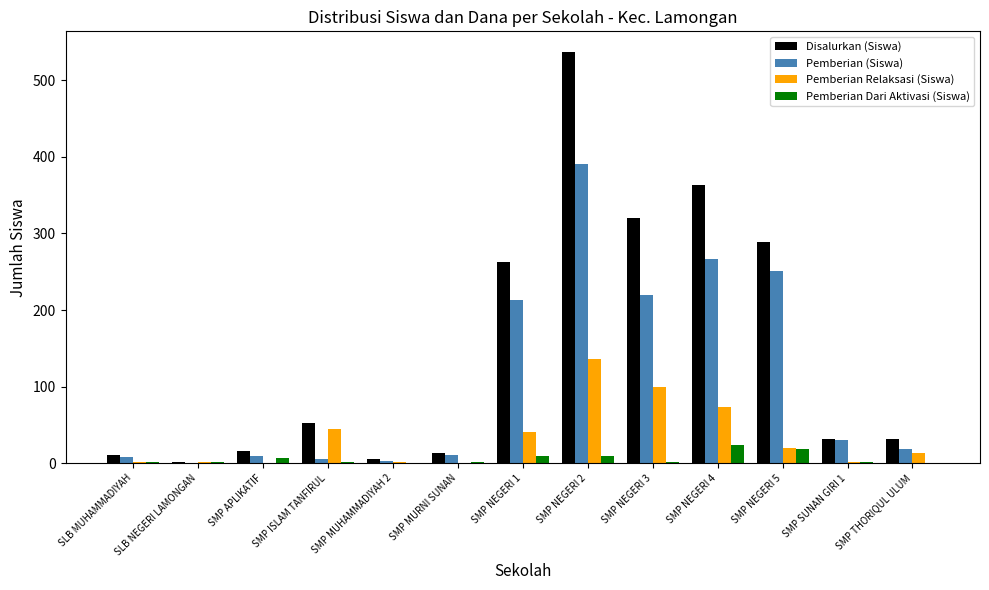

Which series has the largest total across all categories?

Disalurkan (Siswa)